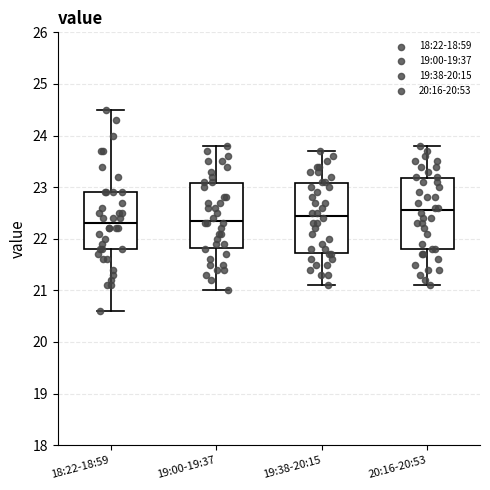

Reading left to right, read every box against the y-axis: the position of its median line, the range the box covers, and the ends of its whiskers. The values are not printed on the chart, so give them approximately, as read against the axis.

18:22-18:59: median 22.3, box 21.8 to 22.9, whiskers 20.6 to 24.5
19:00-19:37: median 22.4, box 21.8 to 23.1, whiskers 21.0 to 23.8
19:38-20:15: median 22.5, box 21.7 to 23.1, whiskers 21.1 to 23.7
20:16-20:53: median 22.6, box 21.8 to 23.2, whiskers 21.1 to 23.8